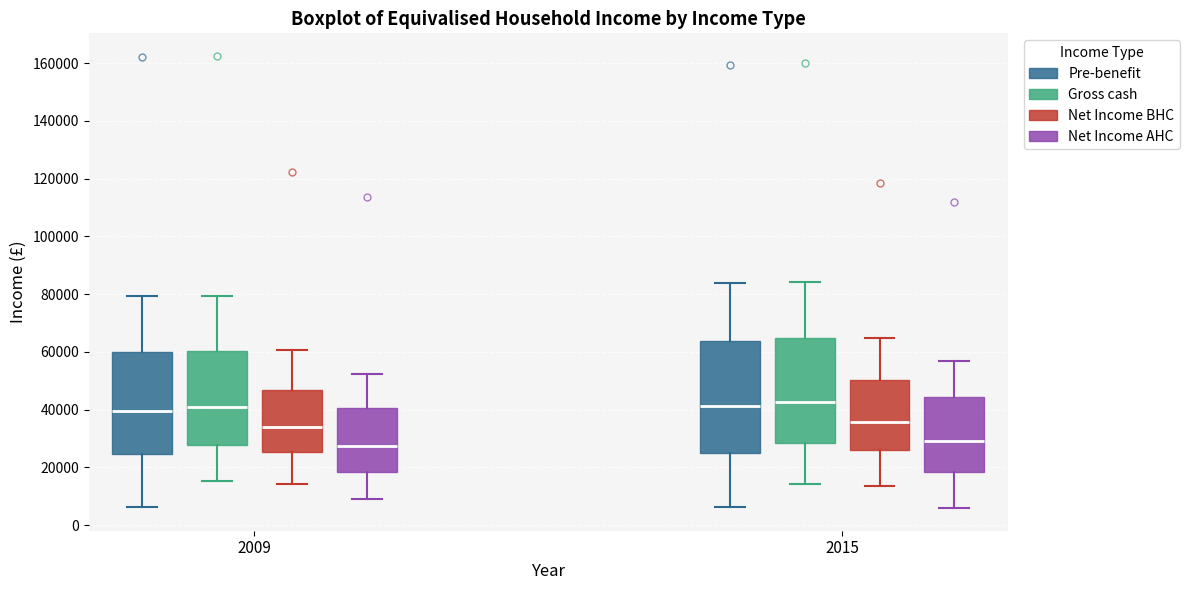

Reading left to right, transcribe this box plot: for each box, give where its median line is, the range the box spans, and where its two whiskers end, as read against the y-axis. The values are not printed on the chart, so give them approximately, as read against the axis.

2009 (Pre-benefit): median 40000, box 24000 to 60000, whiskers 6000 to 80000
2009 (Gross cash): median 40000, box 28000 to 60000, whiskers 16000 to 80000
2009 (Net Income BHC): median 34000, box 26000 to 46000, whiskers 14000 to 60000
2009 (Net Income AHC): median 28000, box 18000 to 40000, whiskers 10000 to 52000
2015 (Pre-benefit): median 42000, box 24000 to 64000, whiskers 6000 to 84000
2015 (Gross cash): median 42000, box 28000 to 64000, whiskers 14000 to 84000
2015 (Net Income BHC): median 36000, box 26000 to 50000, whiskers 14000 to 64000
2015 (Net Income AHC): median 30000, box 18000 to 44000, whiskers 6000 to 56000